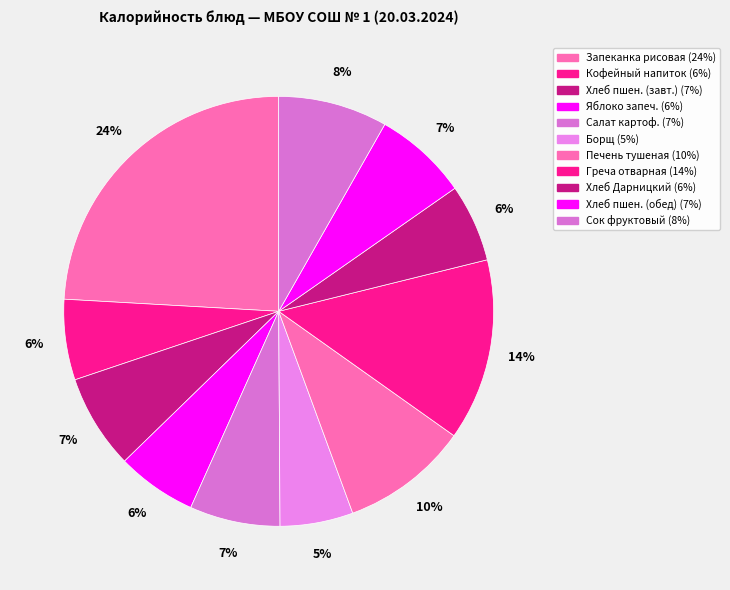

Is there a majority slice in this chart?

No